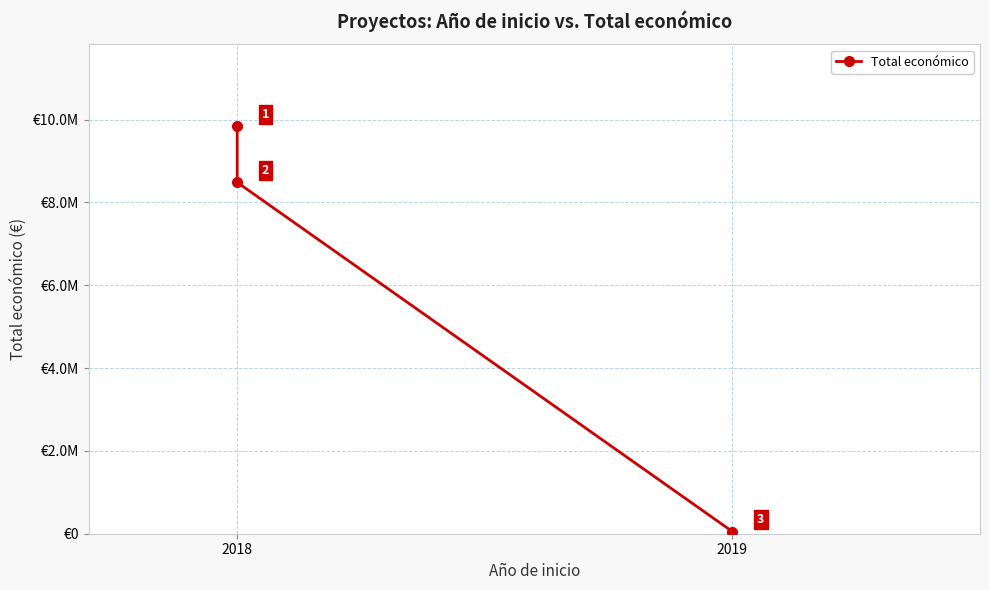

At which label does the data first exceed 8484999?

2018